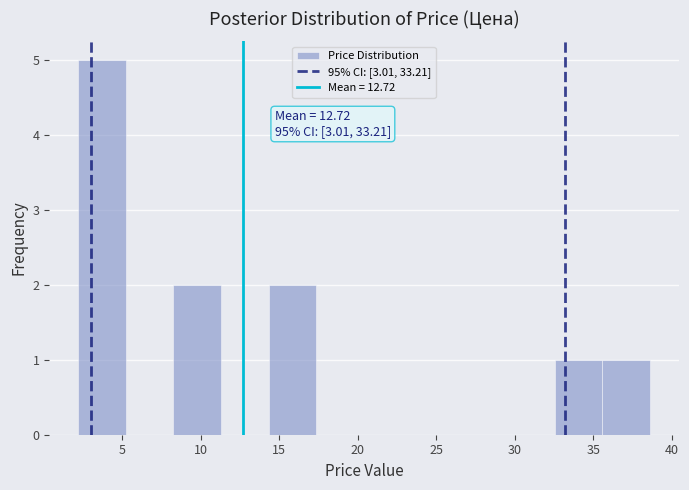

Which range on the x-axis has the tallest bar?

2.0 to 5.0